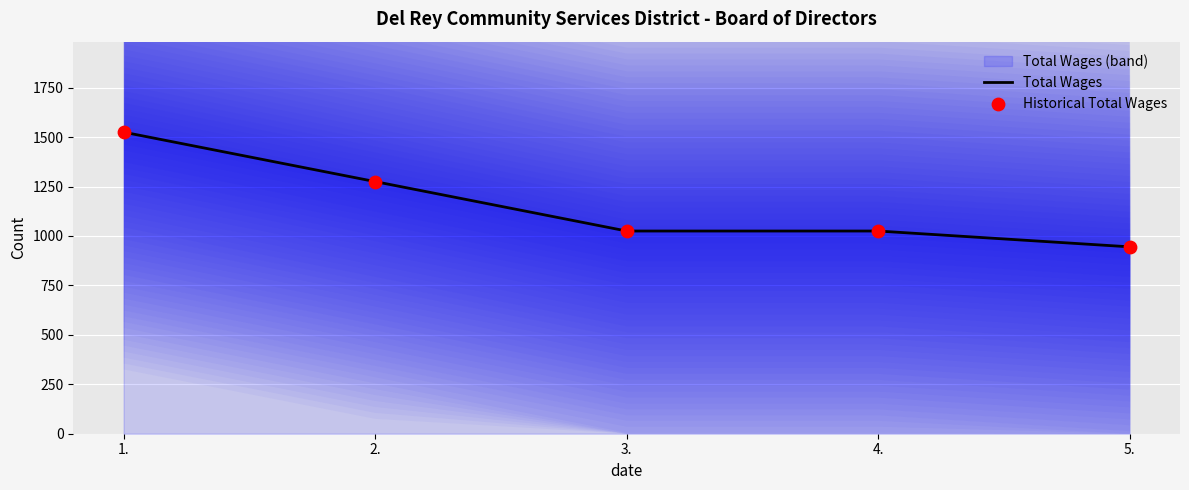

At which category is the sum across all series the highest?

1.